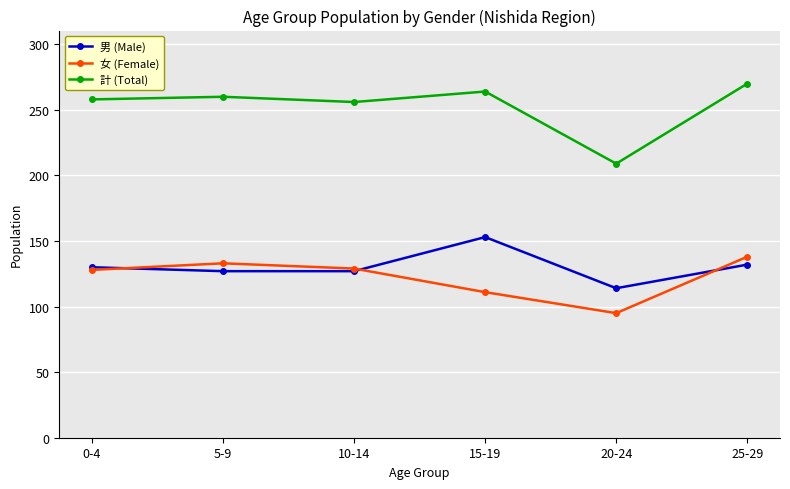

What is the value of the 計 (Total) point at the 6th from the left?

270